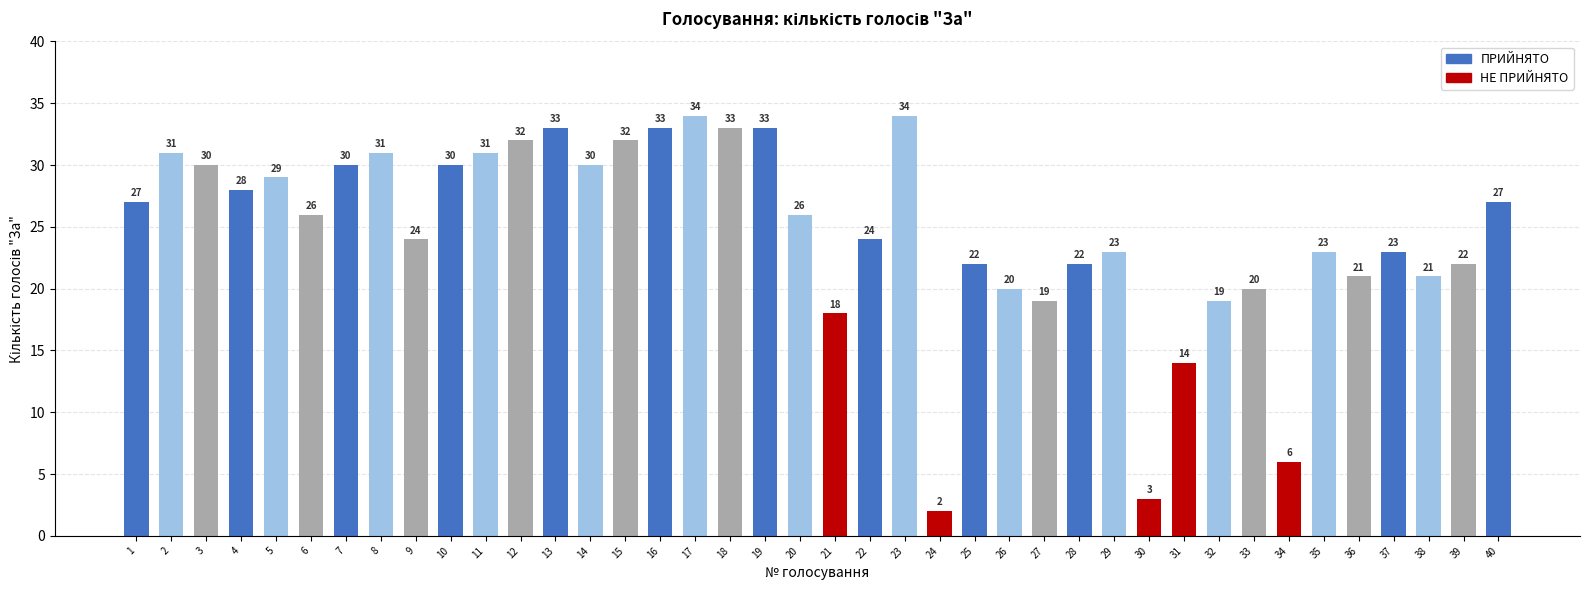

How many bars are there in total?

40